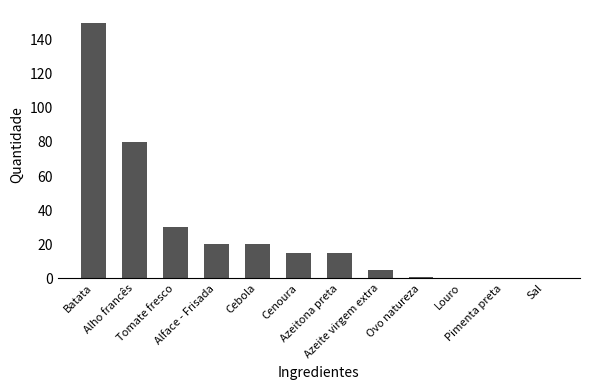

What is the average value?

28.0